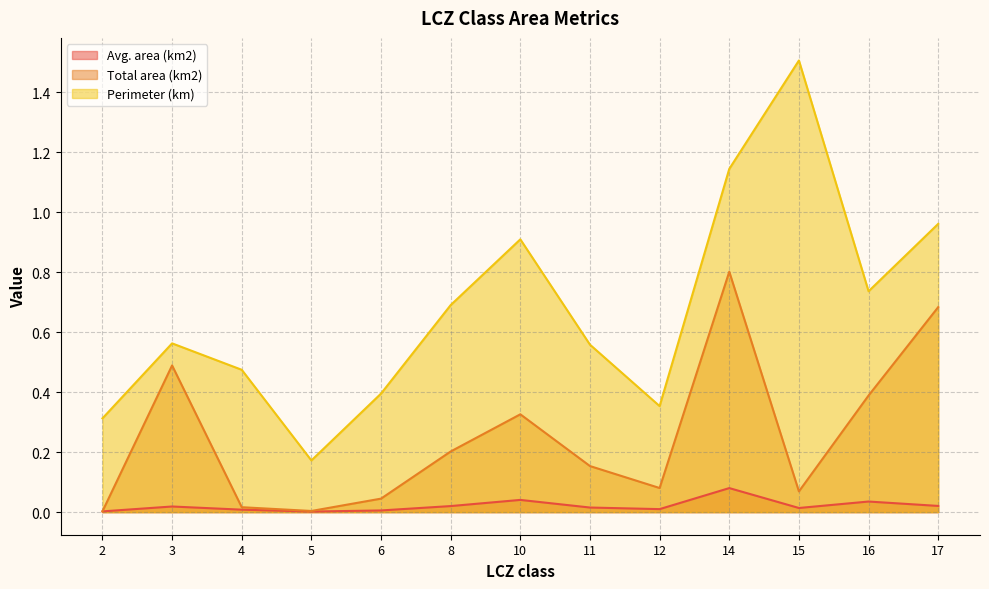

Which has a higher value, 6 or 16?

16